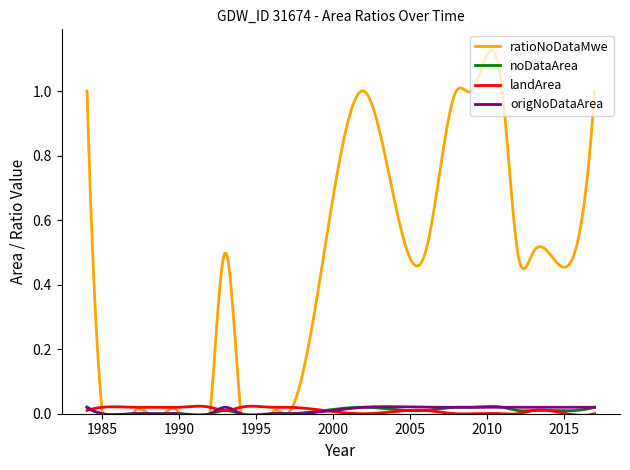

Which category has the lowest value in the landArea series?

2002